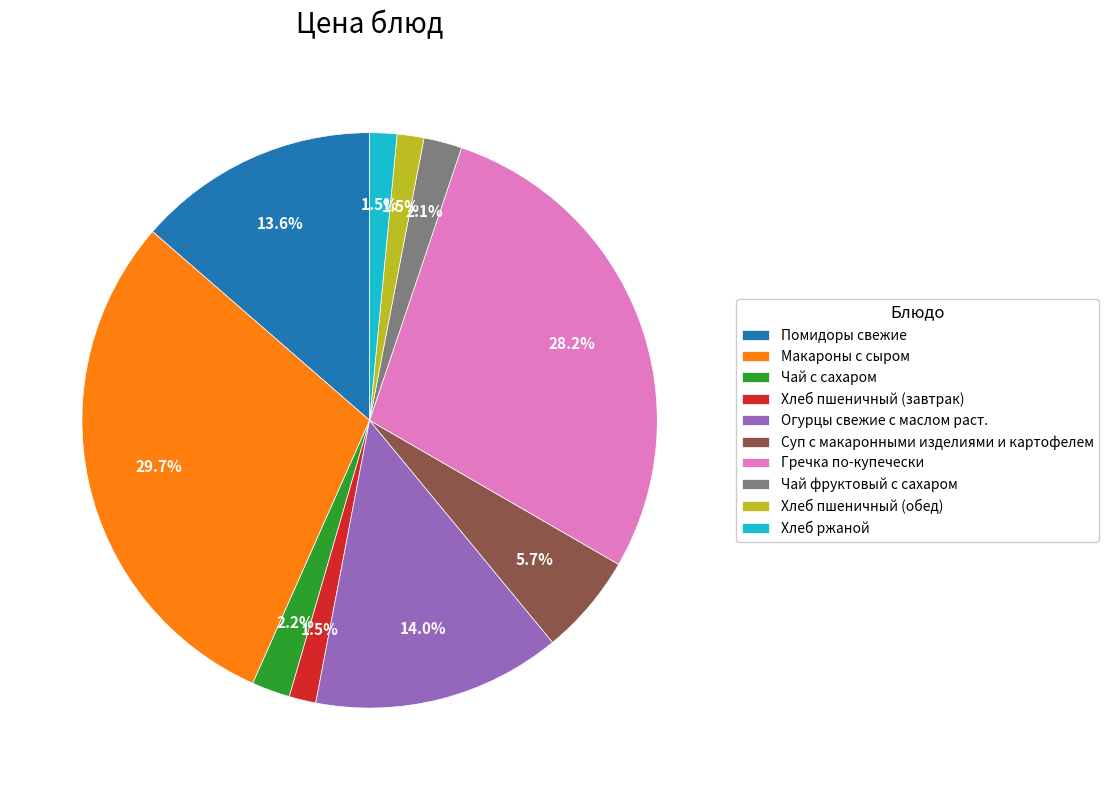

What portion of the pie excludes Чай фруктовый с сахаром?

97.9%